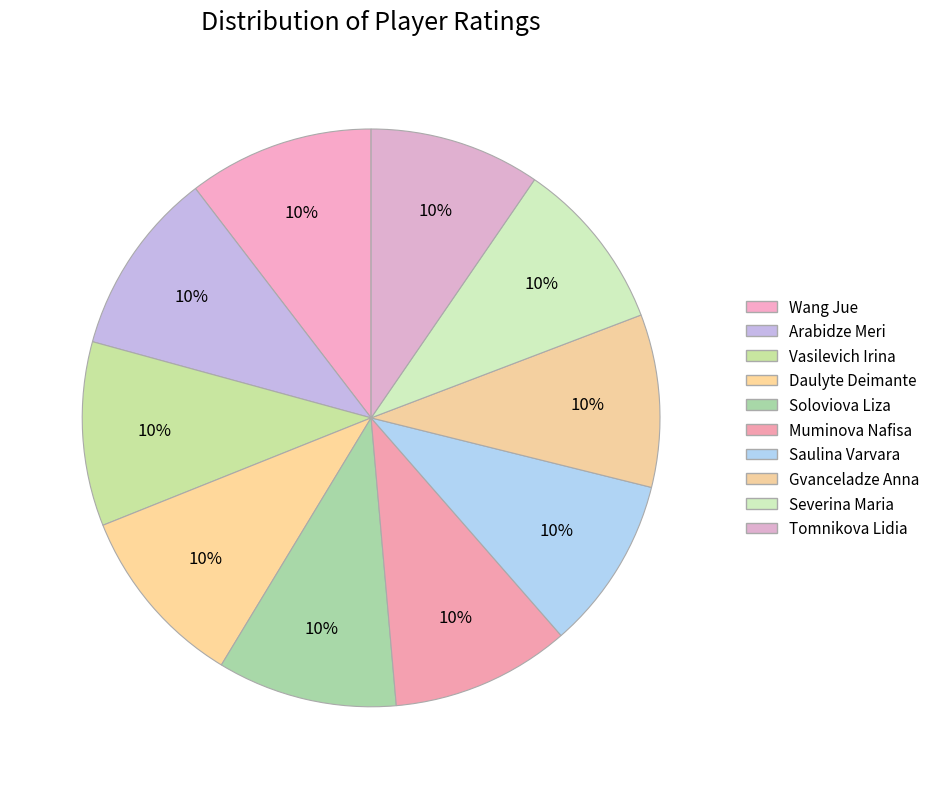

Does Soloviova Liza represent more than half of the total?

No